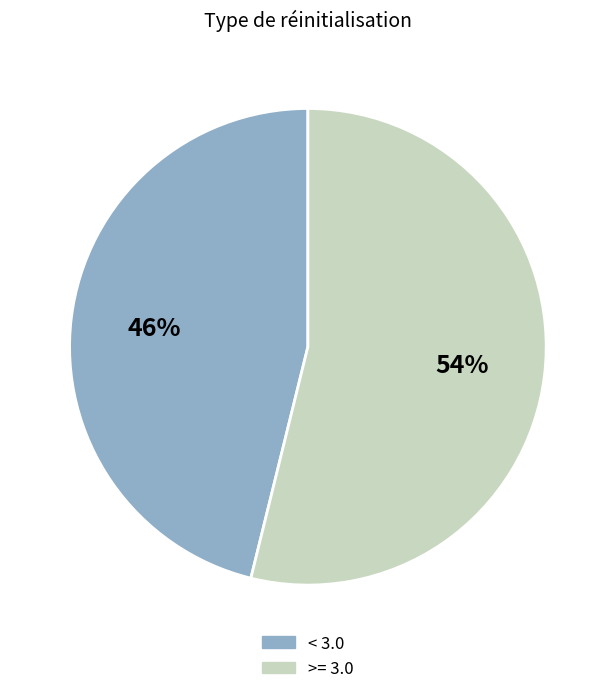

How many slices are in this pie chart?

2